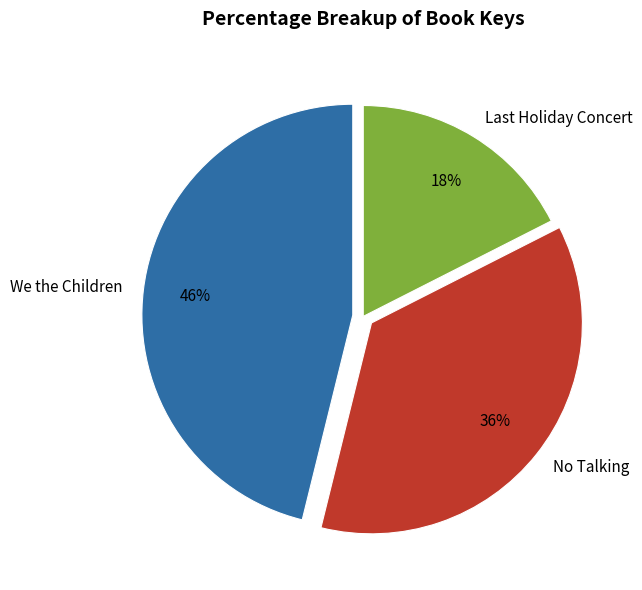

To the nearest percent, what is the average slice percentage?

33%